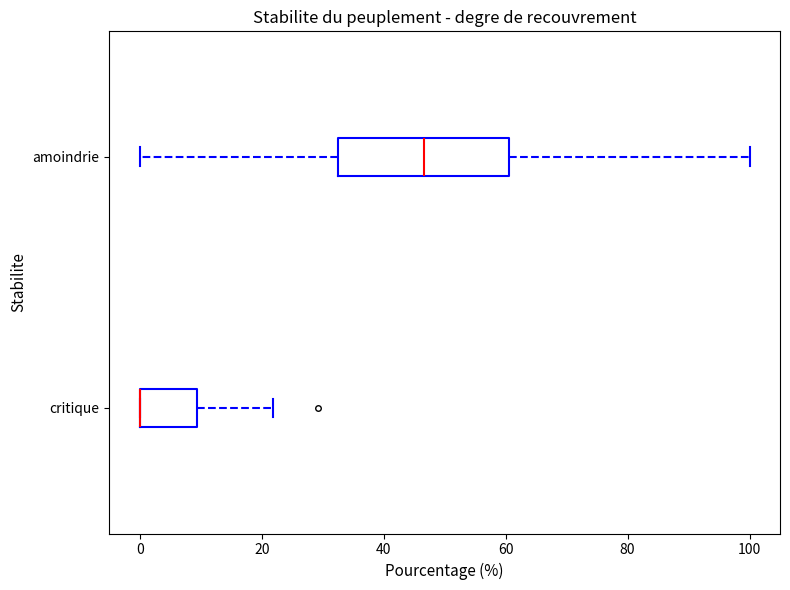

Reading bottom to top, transcribe this box plot: for each box, give where its median line is, the range the box spans, and where its two whiskers end, as read against the x-axis. The values are not printed on the chart, so give them approximately, as read against the axis.

critique: median 0 (drawn on the box's left edge), box 0 to 10, whiskers 0 to 22
amoindrie: median 46, box 32 to 60, whiskers 0 to 100